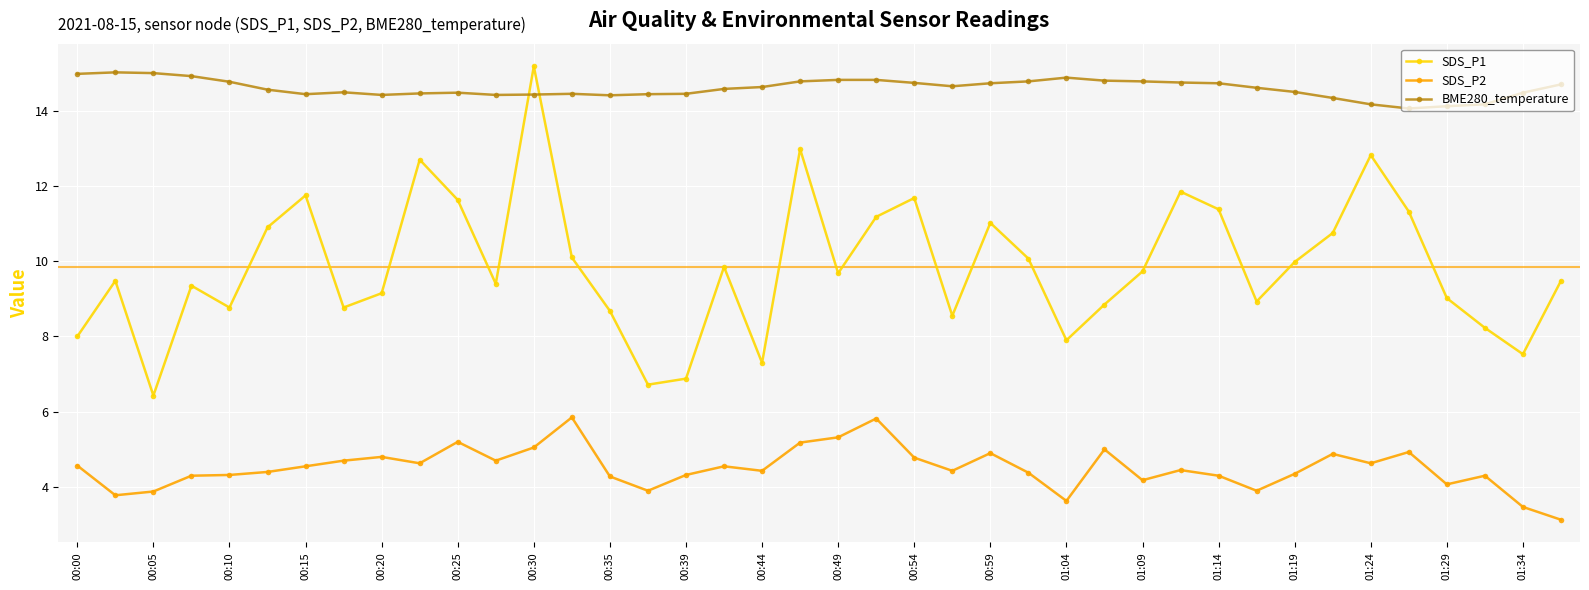

Which series has the widest spread of values?

SDS_P1